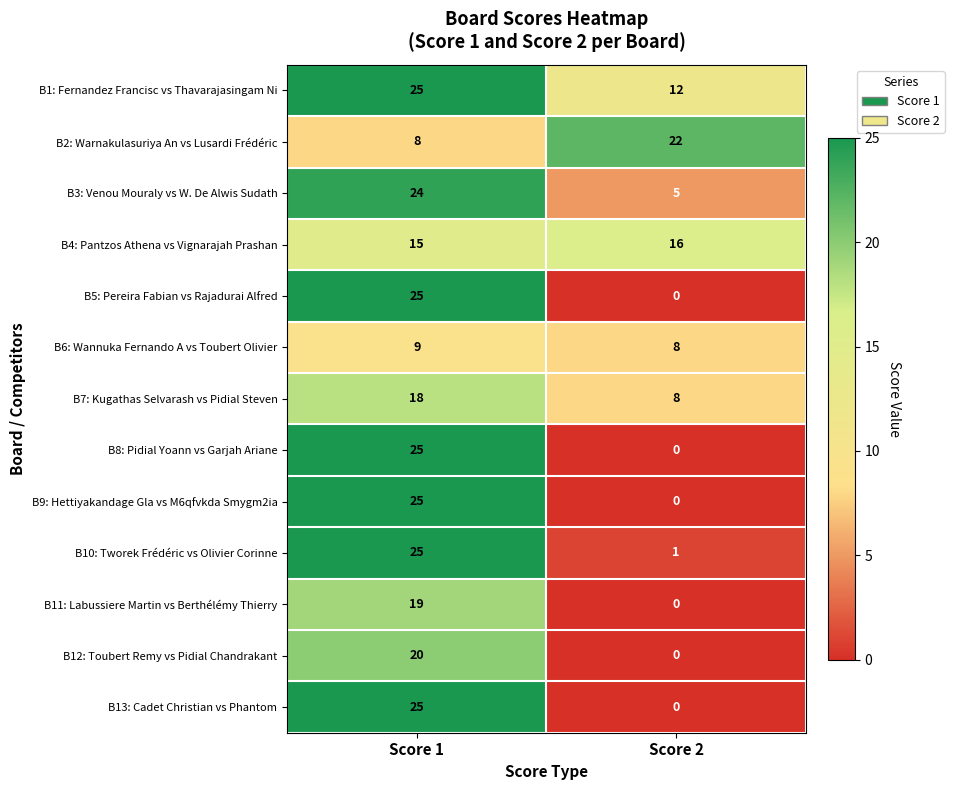

Where is B3: Venou Mouraly vs W. De Alwis Sudath nearest to the value 14?

Score 2